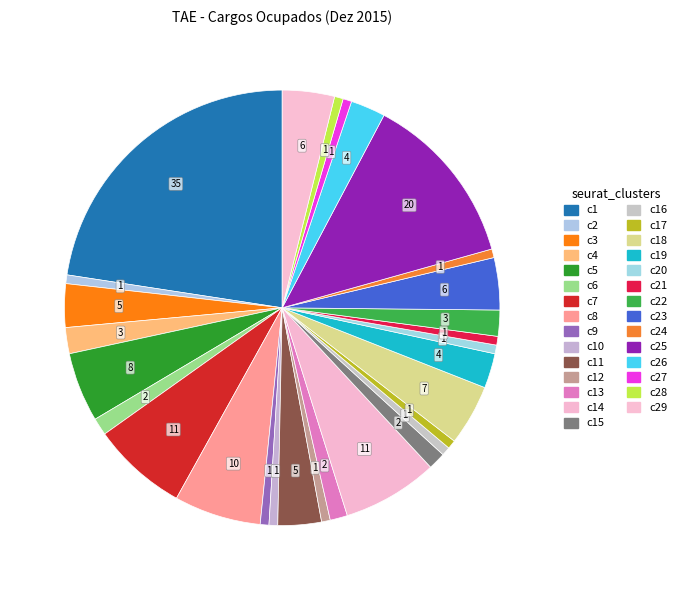

How many segments does this pie chart have?

29